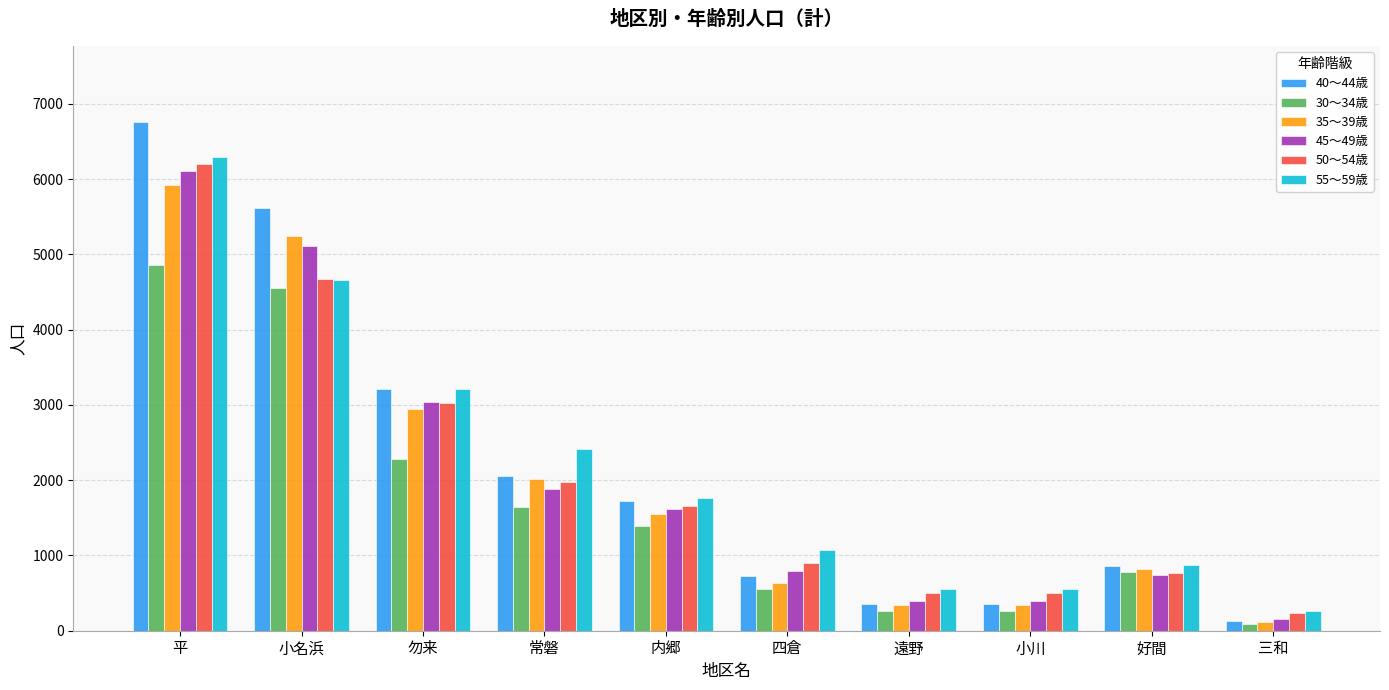

Reading left to right, transcribe all the data shown in this chart.

40～44歳: 平=6757	小名浜=5613	勿来=3206	常磐=2060	内郷=1722	四倉=727	遠野=351	小川=351	好間=854	三和=123
30～34歳: 平=4862	小名浜=4548	勿来=2285	常磐=1646	内郷=1389	四倉=560	遠野=263	小川=263	好間=780	三和=92
35～39歳: 平=5923	小名浜=5242	勿来=2942	常磐=2018	内郷=1556	四倉=640	遠野=340	小川=340	好間=815	三和=122
45～49歳: 平=6107	小名浜=5108	勿来=3037	常磐=1885	内郷=1622	四倉=793	遠野=397	小川=397	好間=734	三和=156
50～54歳: 平=6199	小名浜=4675	勿来=3020	常磐=1977	内郷=1656	四倉=903	遠野=505	小川=505	好間=768	三和=230
55～59歳: 平=6297	小名浜=4662	勿来=3212	常磐=2414	内郷=1768	四倉=1075	遠野=558	小川=558	好間=876	三和=264